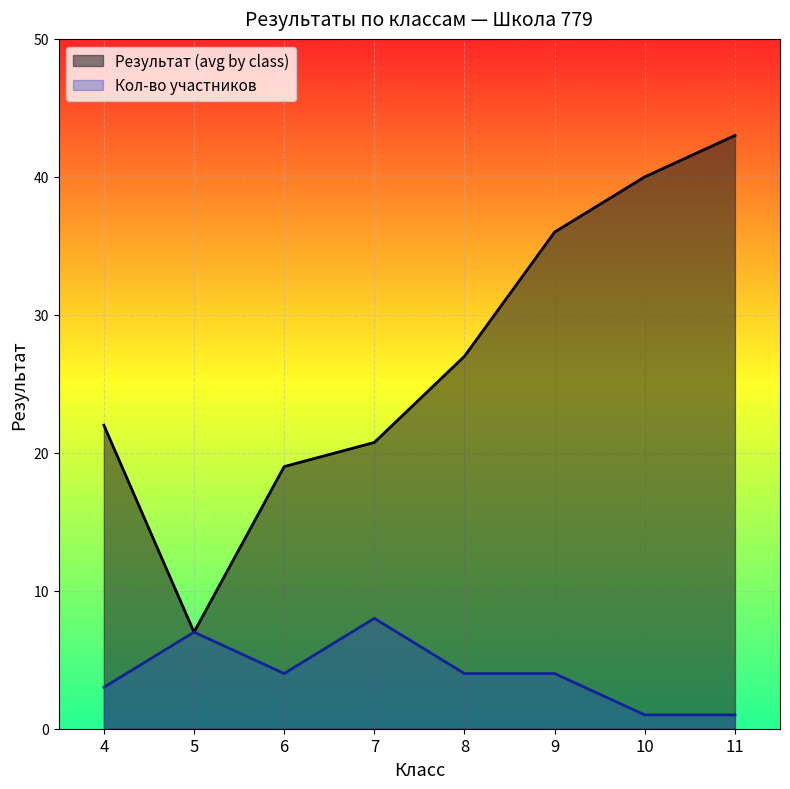

How many values in the Результат (avg by class) series exceed 27?

3